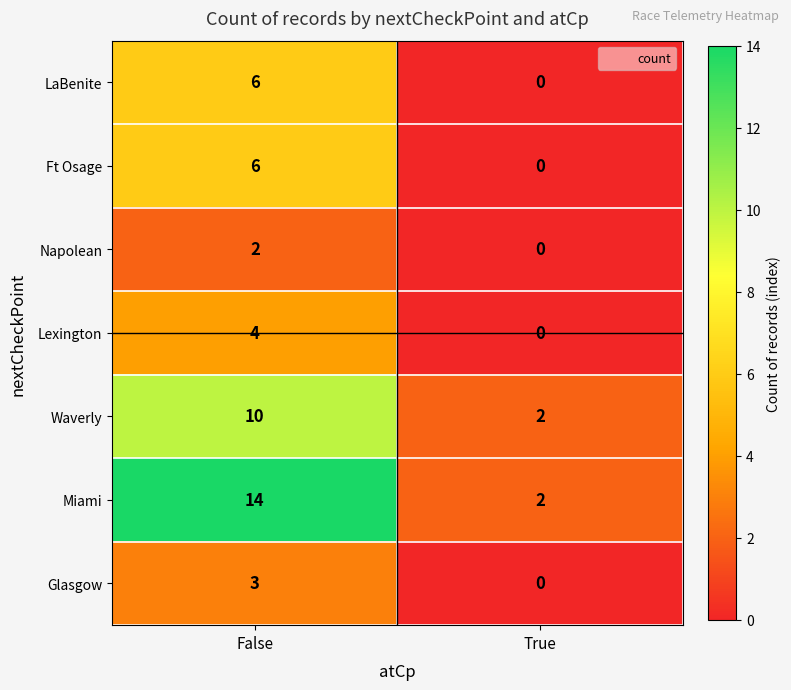

What is the difference between the LaBenite values at False and True?

6